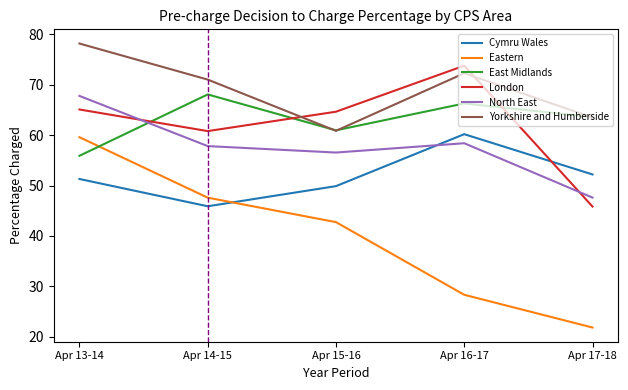

Which series ends up on top after the final intersection of London and Yorkshire and Humberside?

Yorkshire and Humberside